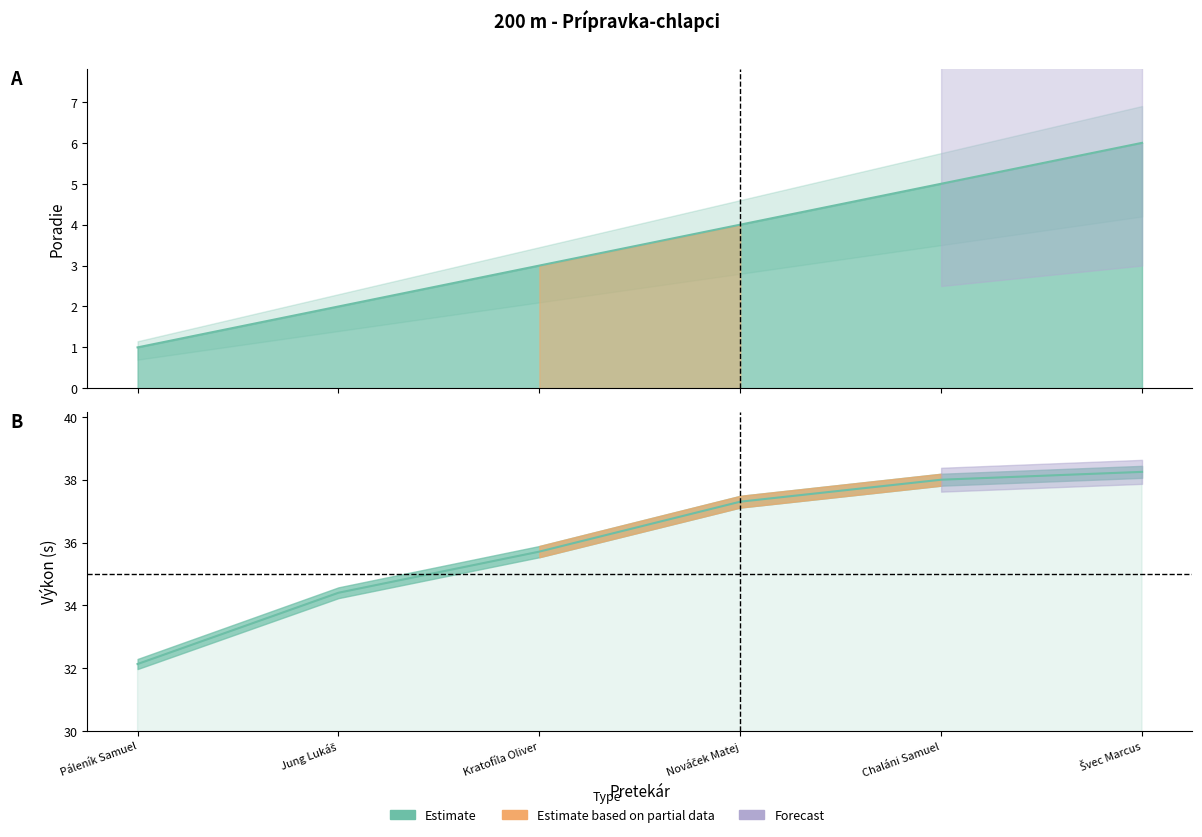

Reading left to right, what are all the values shown in this chart?

Poradie: 1.0	2.0	3.0	4.0	5.0	6.0
Výkon: 32.1	34.4	35.7	37.3	38.0	38.2